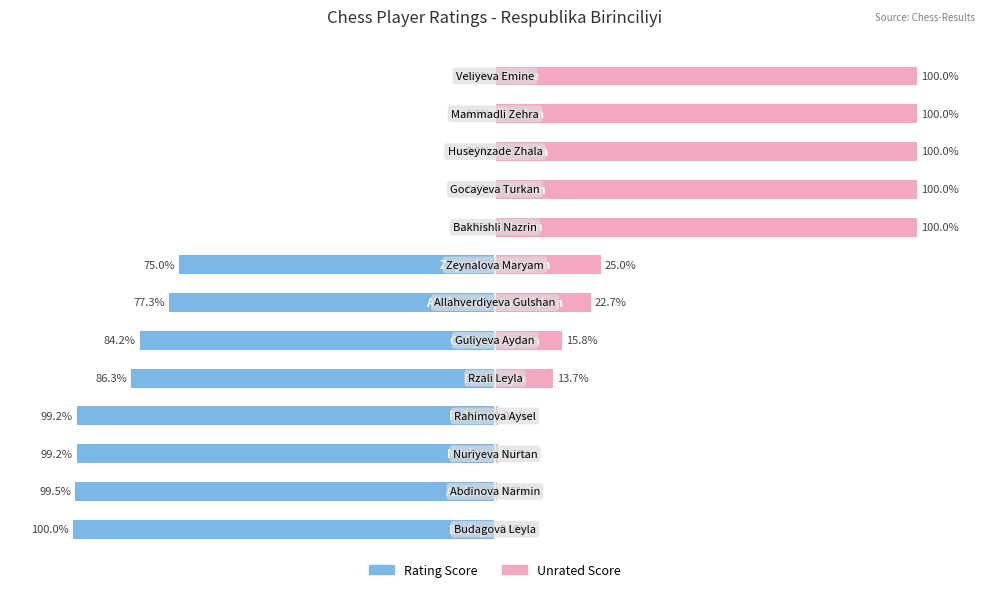

List the series in order of their overall mean, highest first.

Unrated Score, Rating Score